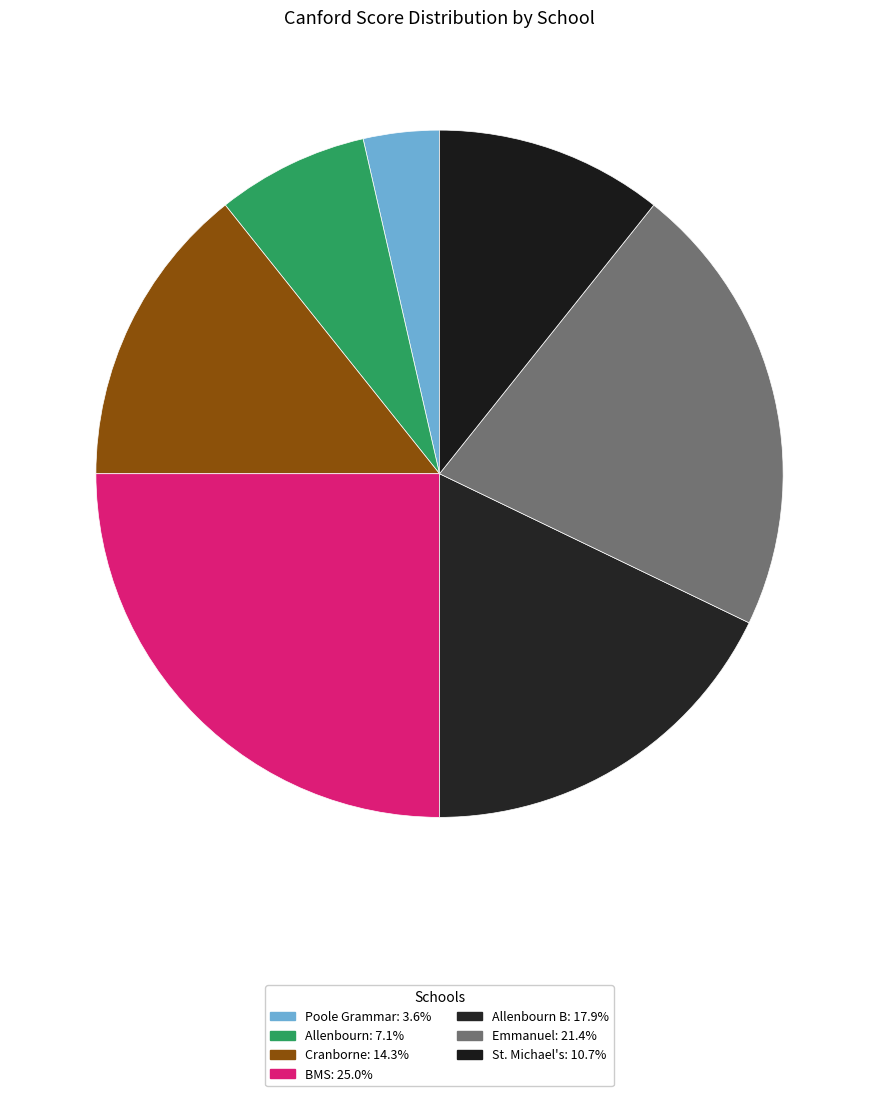

How many segments does this pie chart have?

7